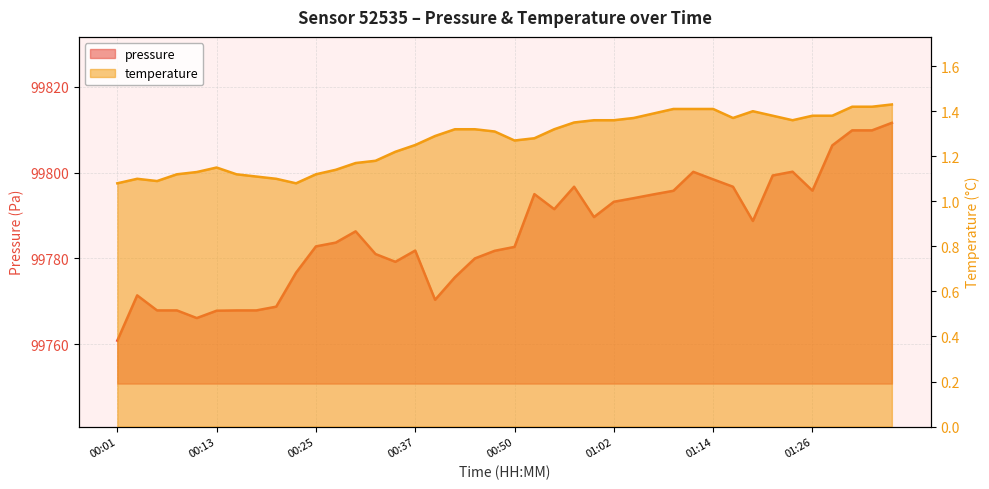

What is the difference between the second highest and second lowest values in the pressure series?

43.7